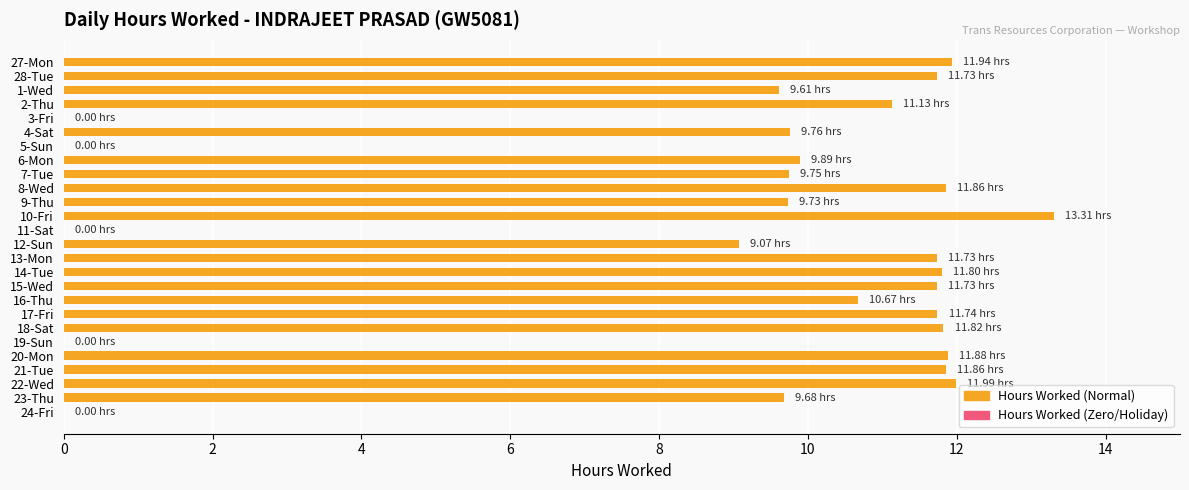

What is the sum of all values?

232.7